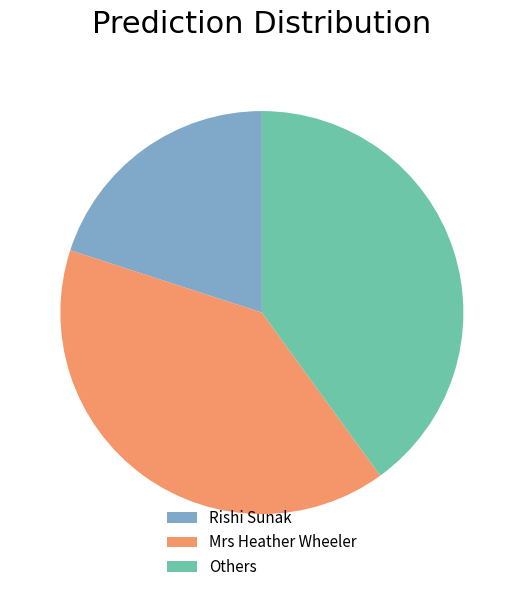

The Others slice represents 27% of the pie. True or false?

False